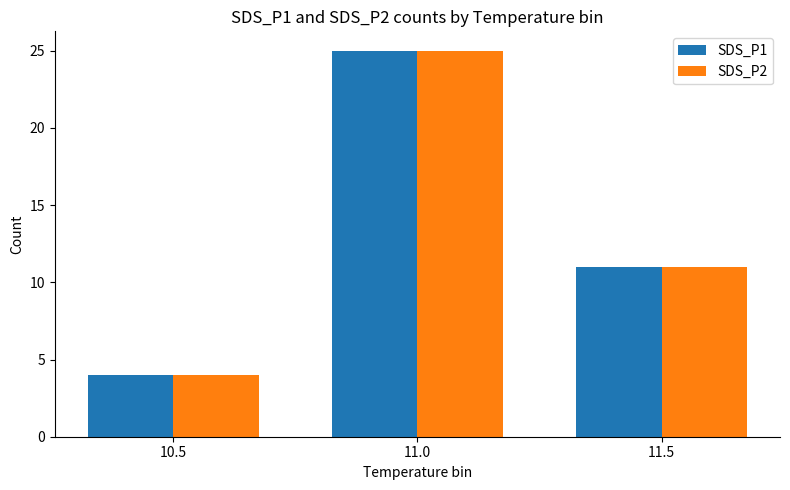

What are all the series names shown in the legend?

SDS_P1, SDS_P2